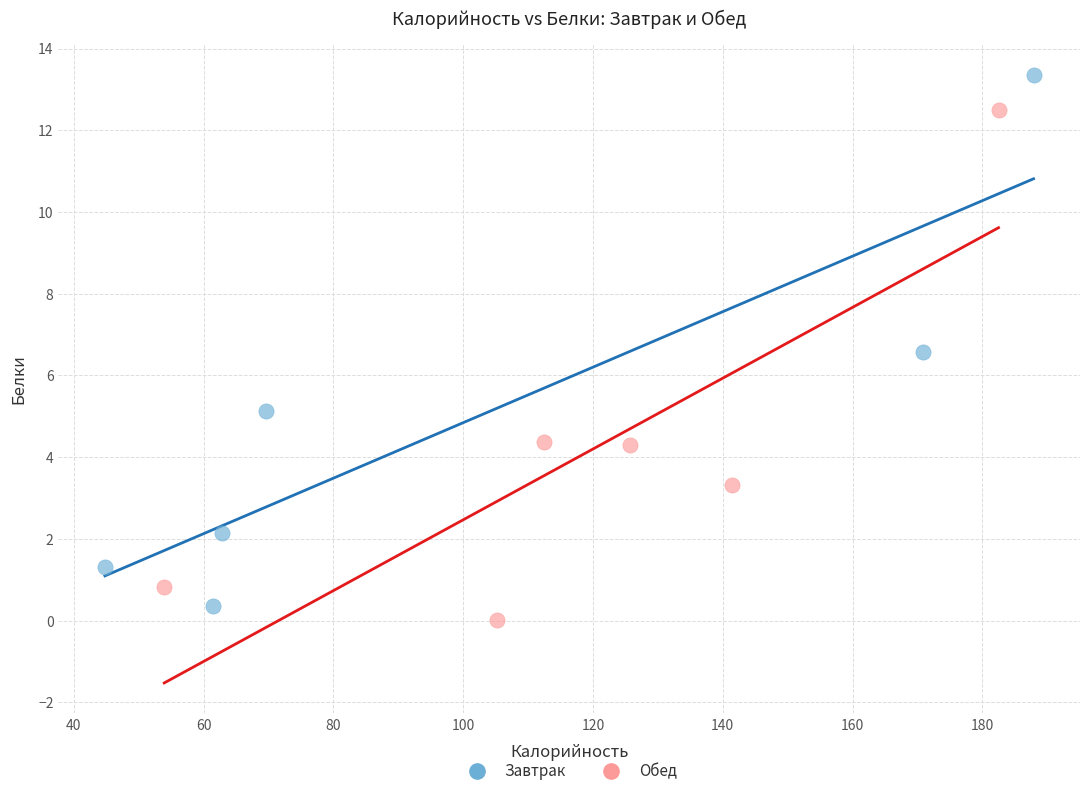

Which series reaches the maximum Y coordinate?

Завтрак